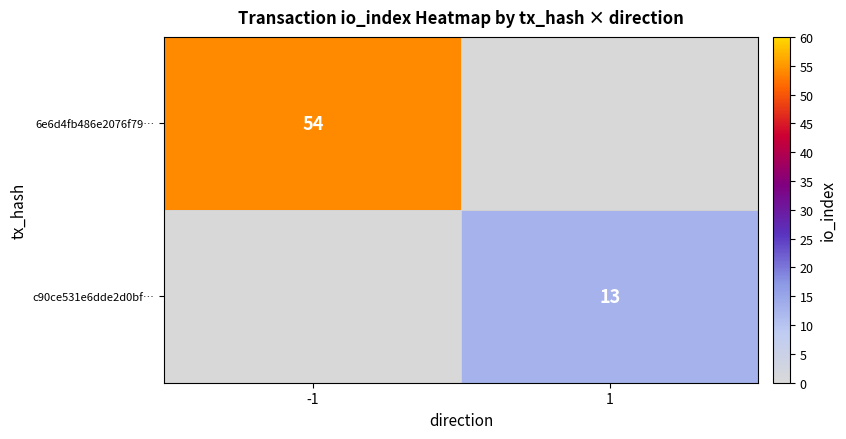

The c90ce531e6dde2d0bf… series shows 22 at 1. True or false?

False